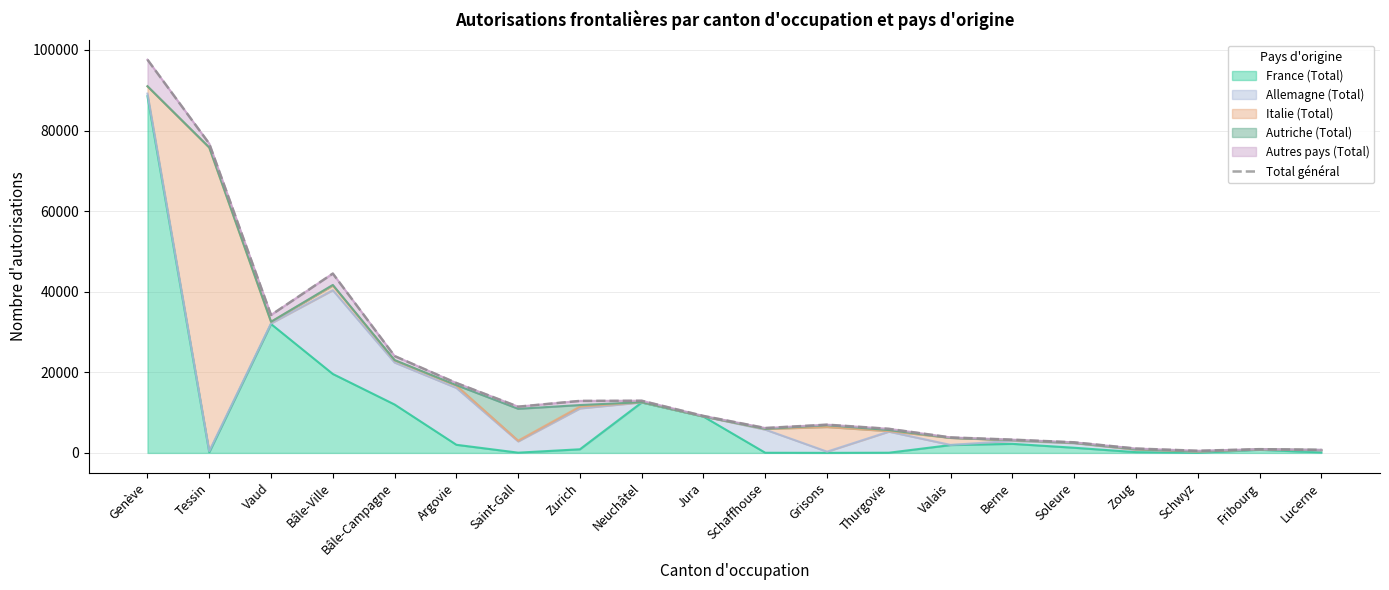

What position from the right is Bâle-Campagne?

16